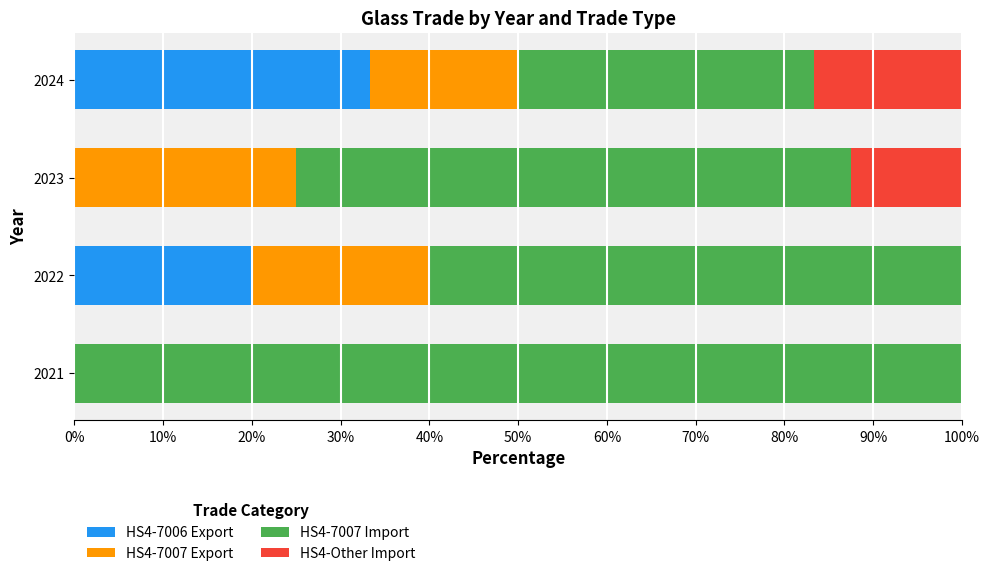

What is the total value across all series at 2024?

100.0